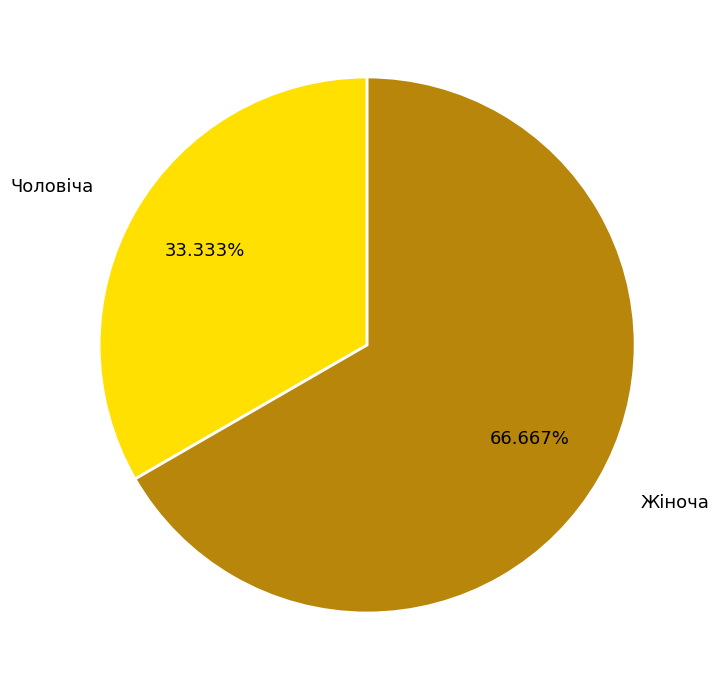

How many slices are in this pie chart?

2